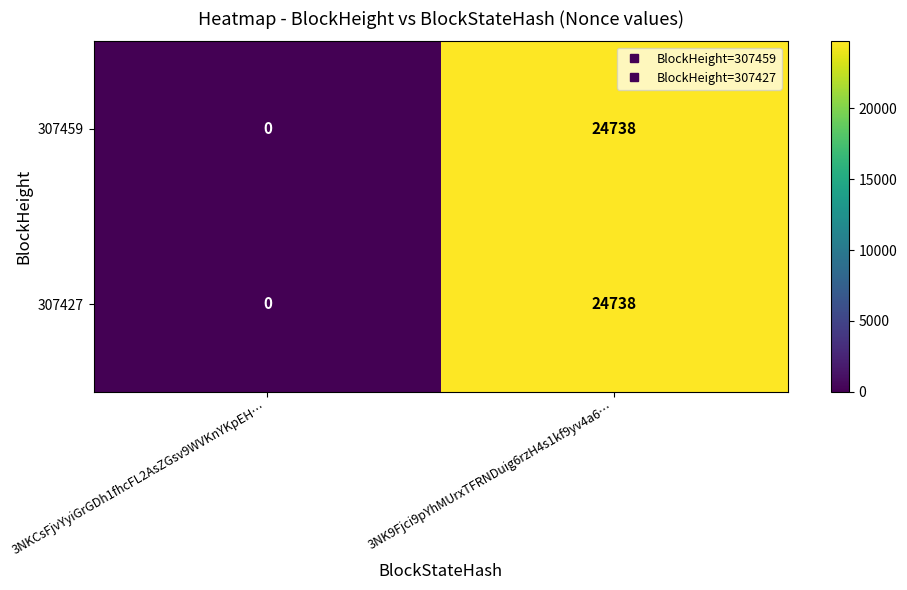

At how many categories does at least one series exceed 13195?

1